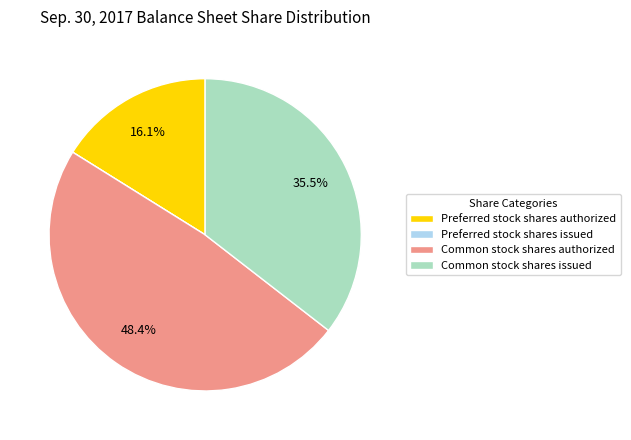

Which slice is the largest?

Common stock shares authorized